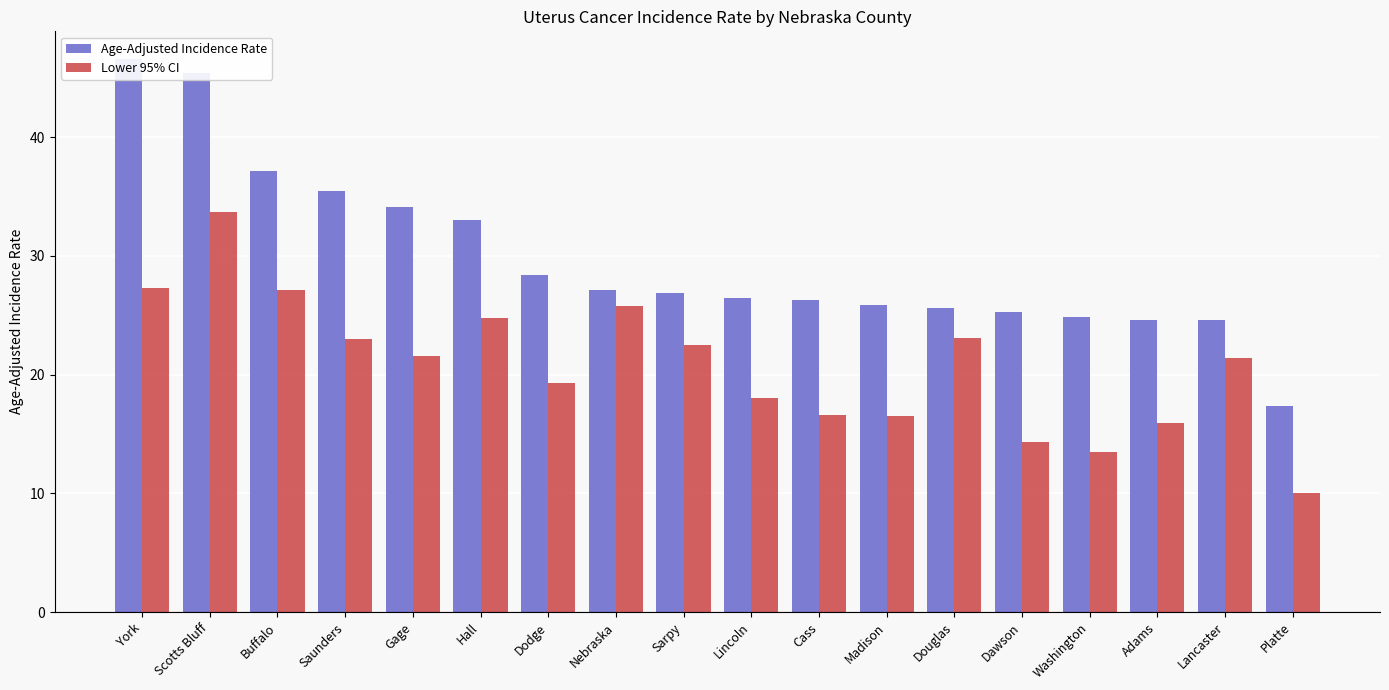

Which series has the largest total across all categories?

Age-Adjusted Incidence Rate